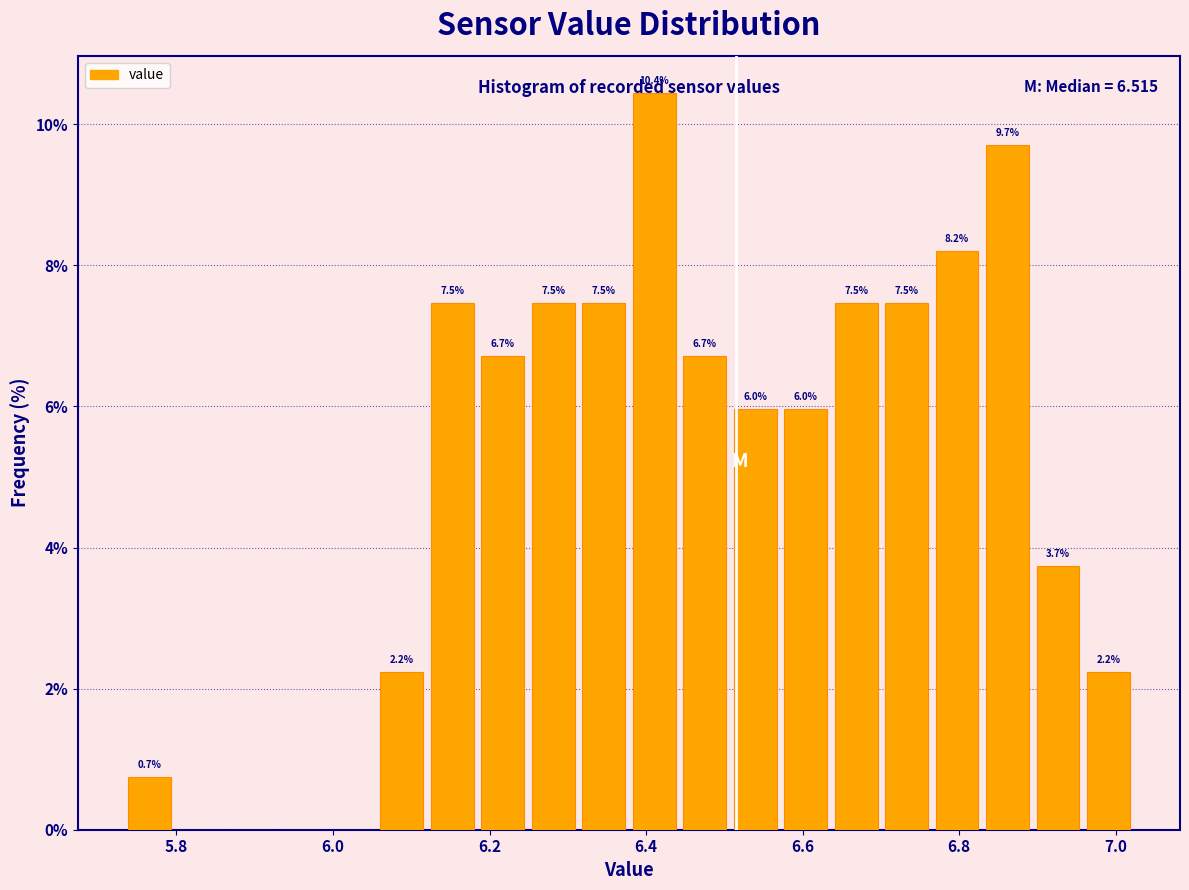

Around what value on the x-axis is the tallest bar? Give the approximate position of its centre, as read against the axis.

6.42